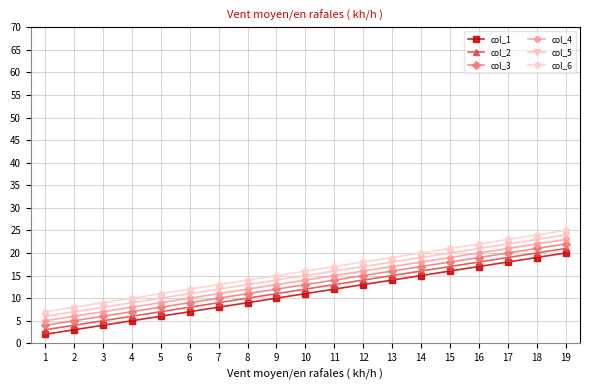

What are all the series names shown in the legend?

col_1, col_2, col_3, col_4, col_5, col_6